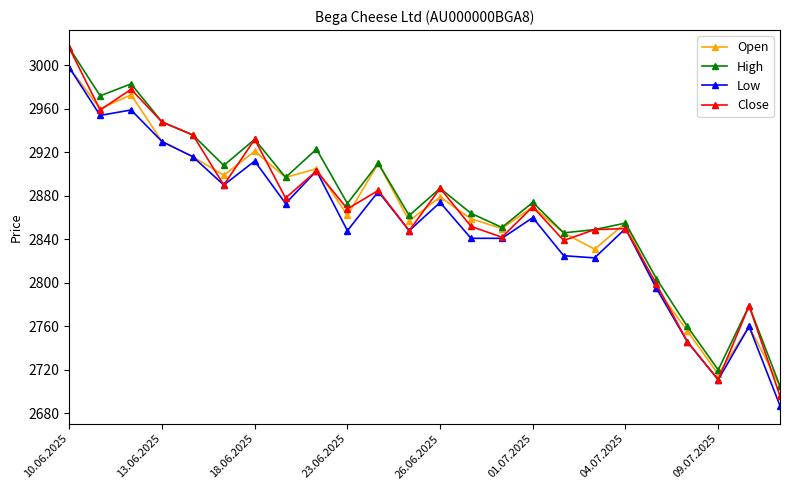

What are all the series names shown in the legend?

Open, High, Low, Close